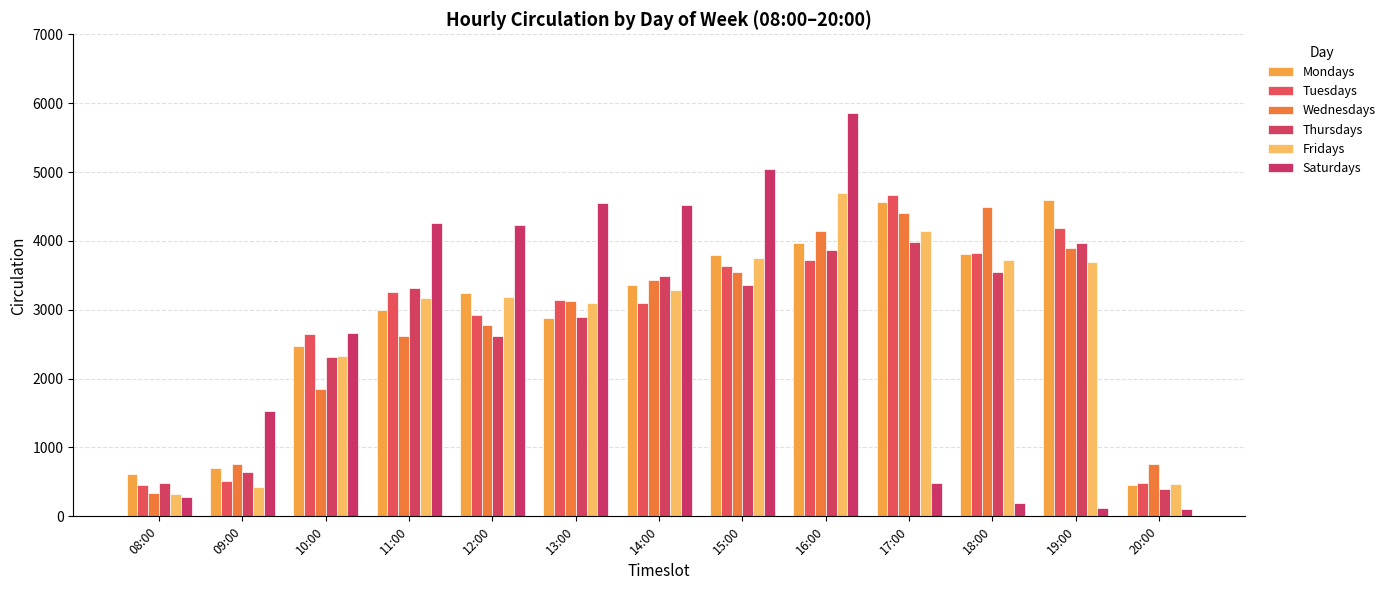

At how many categories does at least one series exceed 1932?

10